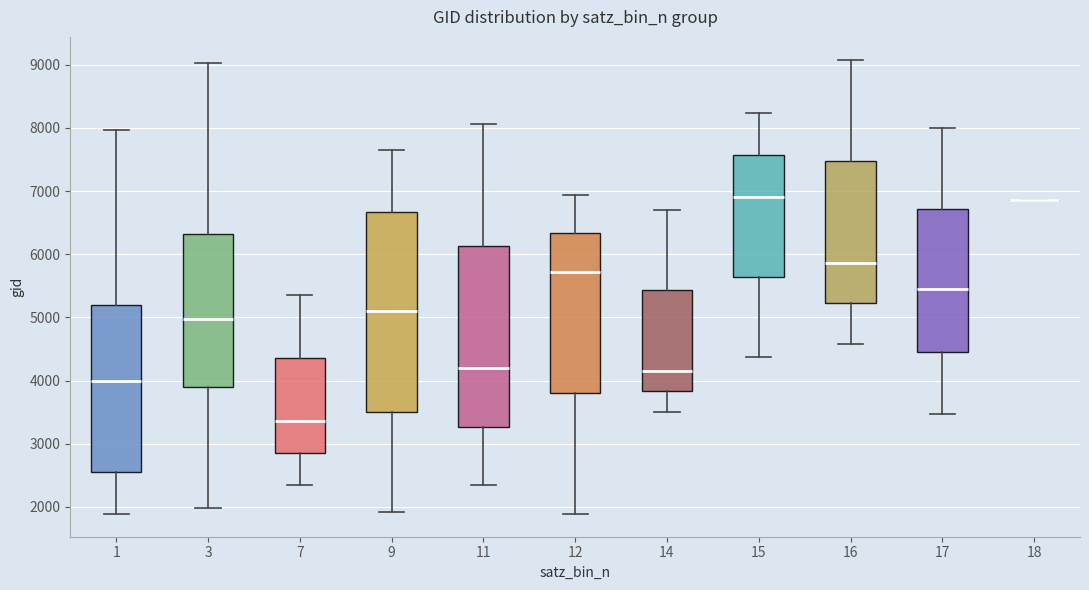

Reading left to right, transcribe this box plot: for each box, give where its median line is, the range the box spans, and where its two whiskers end, as read against the y-axis. The values are not printed on the chart, so give them approximately, as read against the axis.

1: median 4000, box 2500 to 5200, whiskers 1900 to 8000
3: median 5000, box 3900 to 6300, whiskers 2000 to 9000
7: median 3400, box 2900 to 4400, whiskers 2300 to 5400
9: median 5100, box 3500 to 6700, whiskers 1900 to 7600
11: median 4200, box 3300 to 6100, whiskers 2300 to 8100
12: median 5700, box 3800 to 6300, whiskers 1900 to 6900
14: median 4200, box 3800 to 5400, whiskers 3500 to 6700
15: median 6900, box 5600 to 7600, whiskers 4400 to 8200
16: median 5900, box 5200 to 7500, whiskers 4600 to 9100
17: median 5400, box 4500 to 6700, whiskers 3500 to 8000
18: box collapsed to a line at 6900, whiskers 6900 to 6900